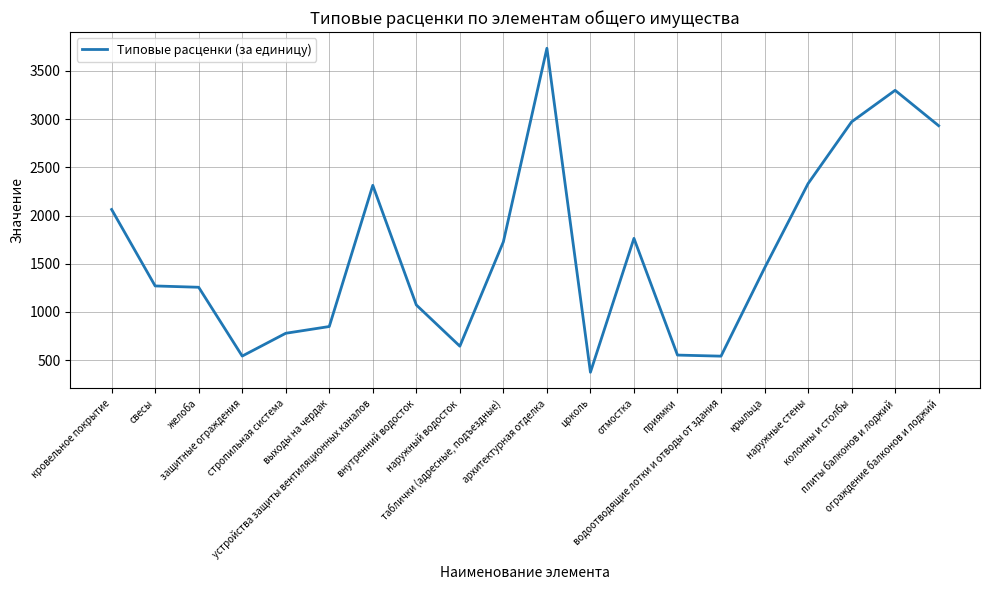

What is the minimum value shown in the chart?

374.2